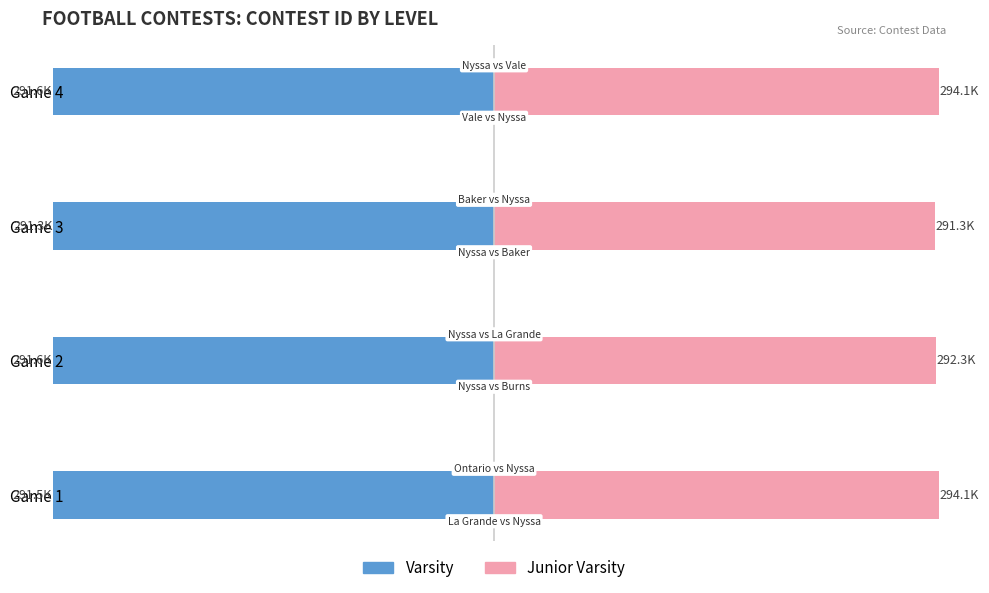

What is the highest value of the Junior Varsity series?

294.1